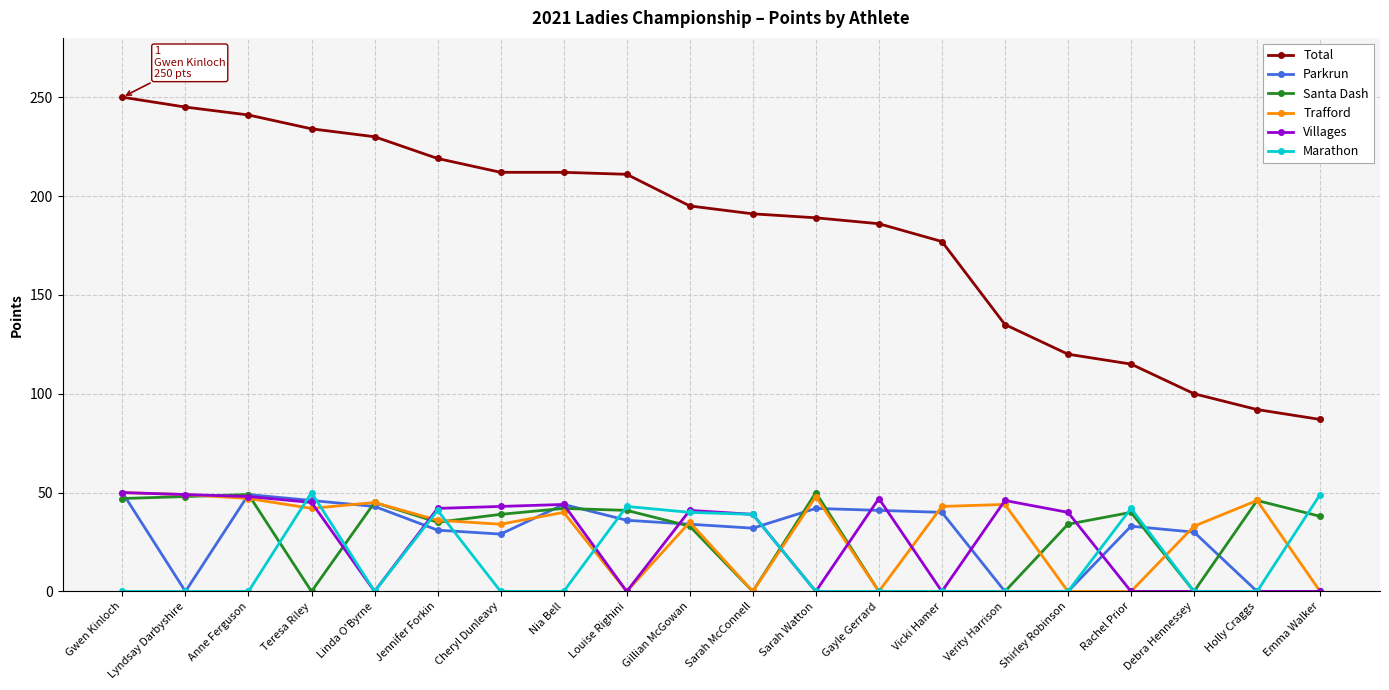

What is the spread (max minus min) of values at Sarah McConnell?

191